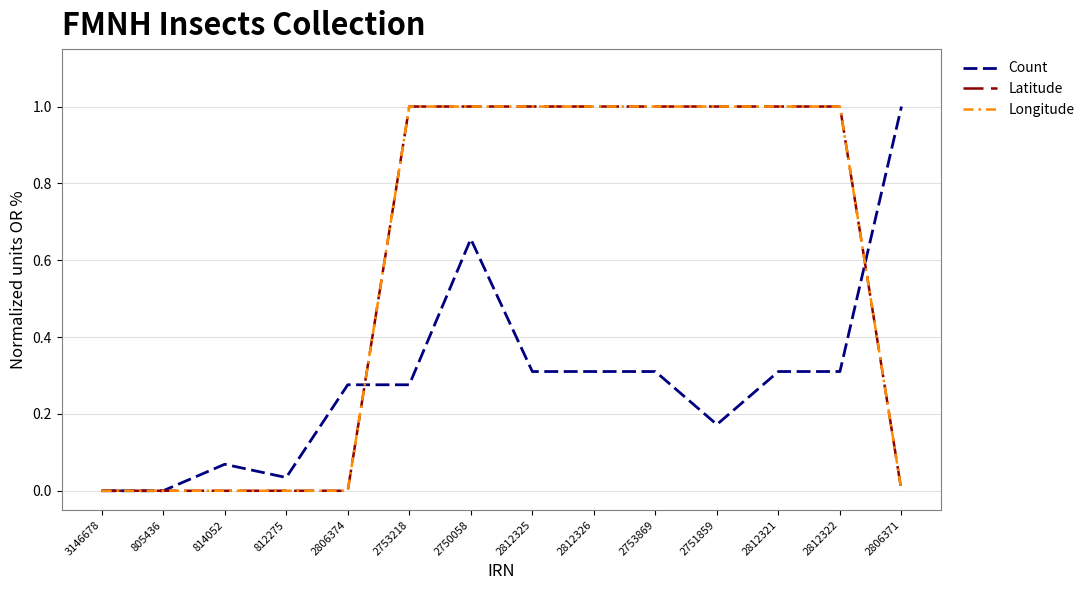

What position from the left is 2753869?

10